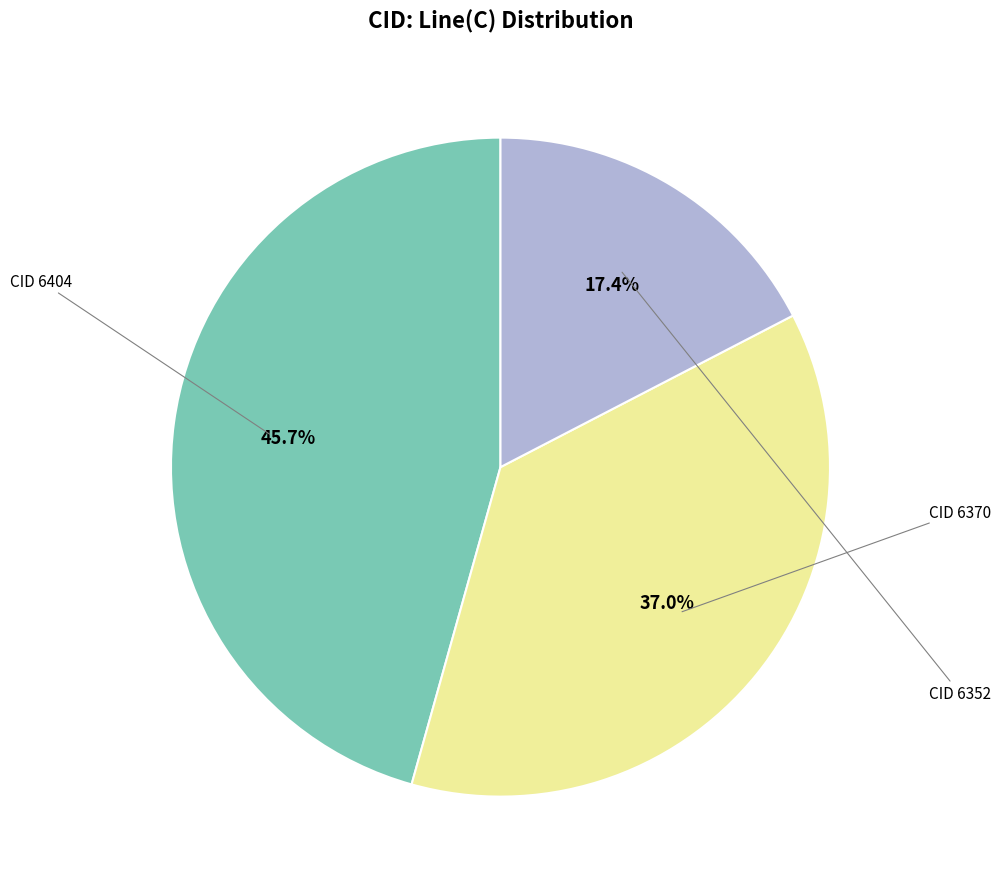

Is there any slice that represents more than half of the pie?

No